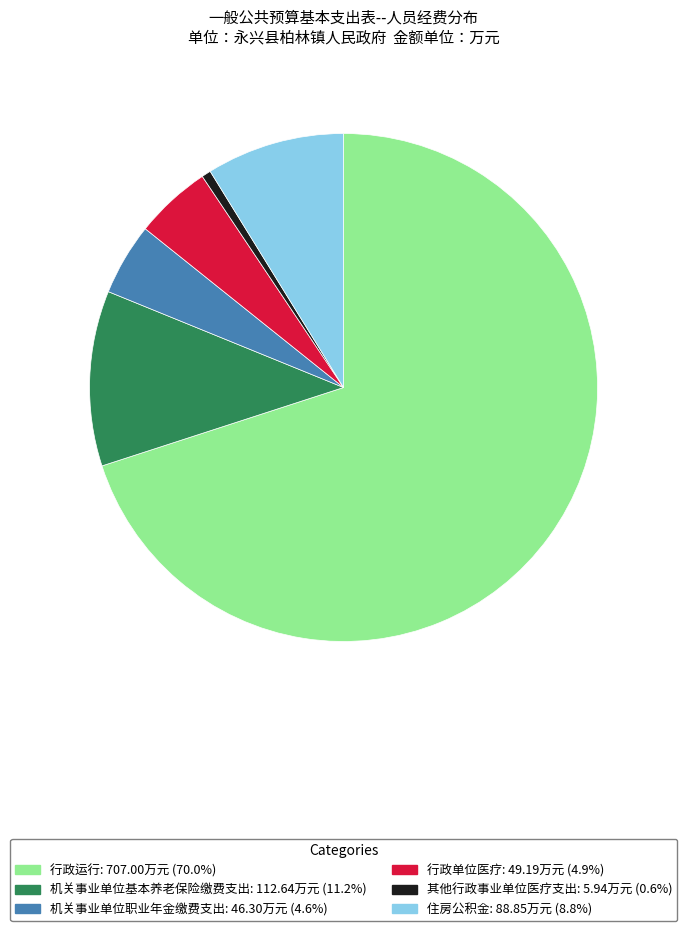

Which slice is the smallest?

其他行政事业单位医疗支出